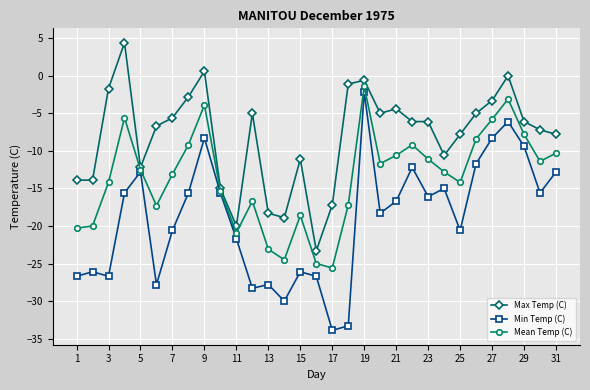

List the series in order of their overall mean, lowest first.

Min Temp (C), Mean Temp (C), Max Temp (C)